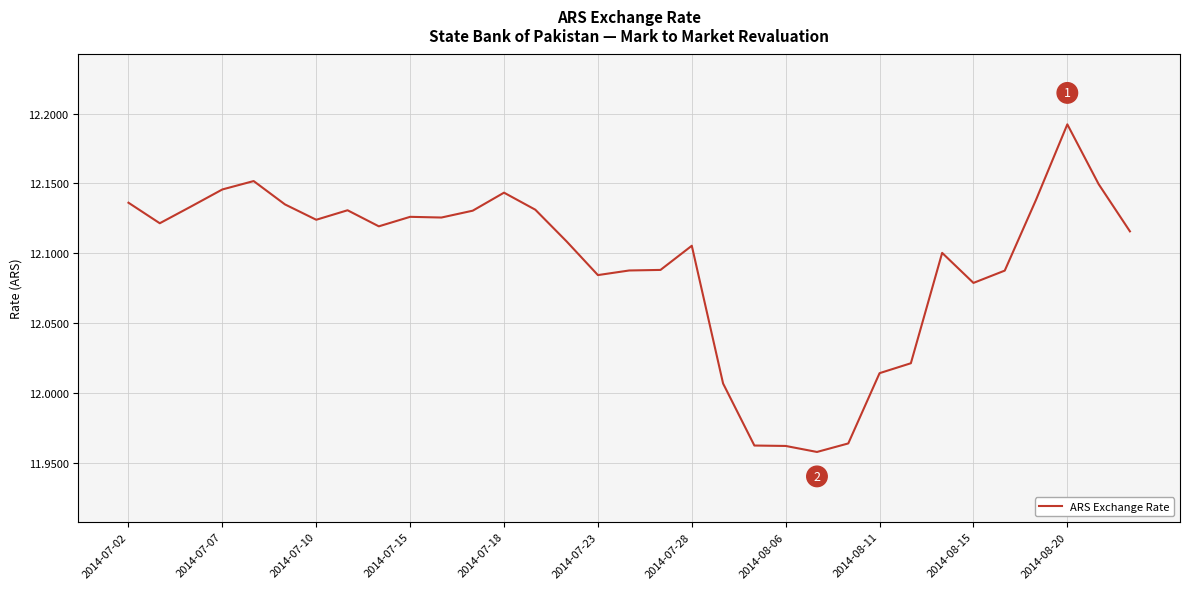

Is this an area chart (filled region under the line)?

No